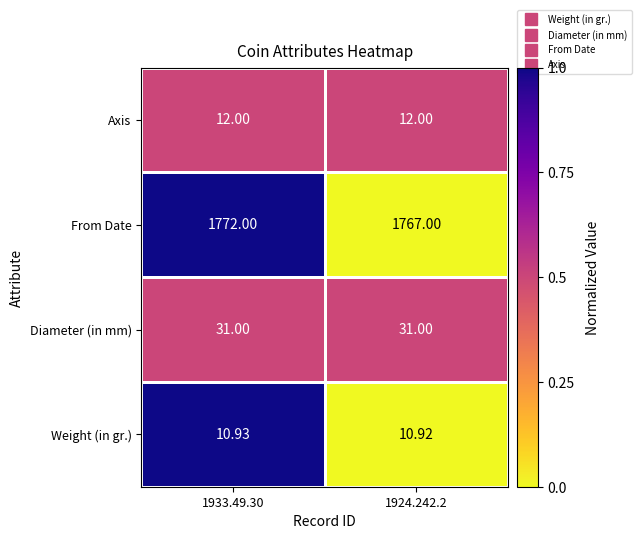

Rank the series at 1924.242.2 from highest to lowest value.

From Date, Diameter (in mm), Axis, Weight (in gr.)